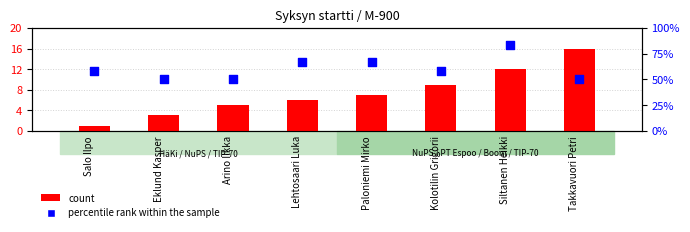

Which series reaches the maximum Y coordinate?

count